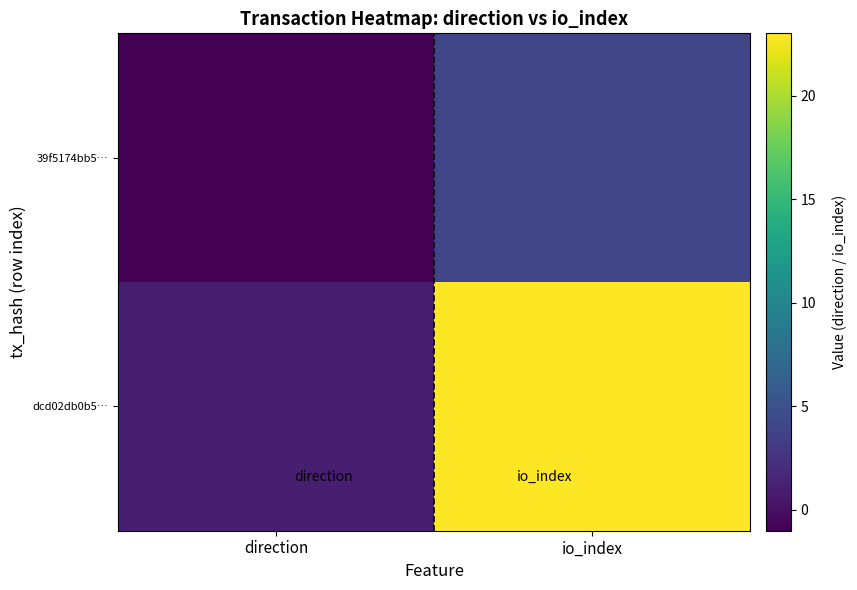

Which series has the widest spread of values?

dcd02db0b5…